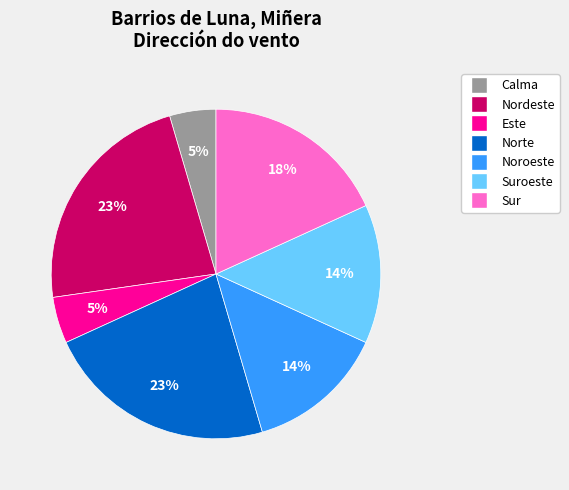

Is there a majority slice in this chart?

No